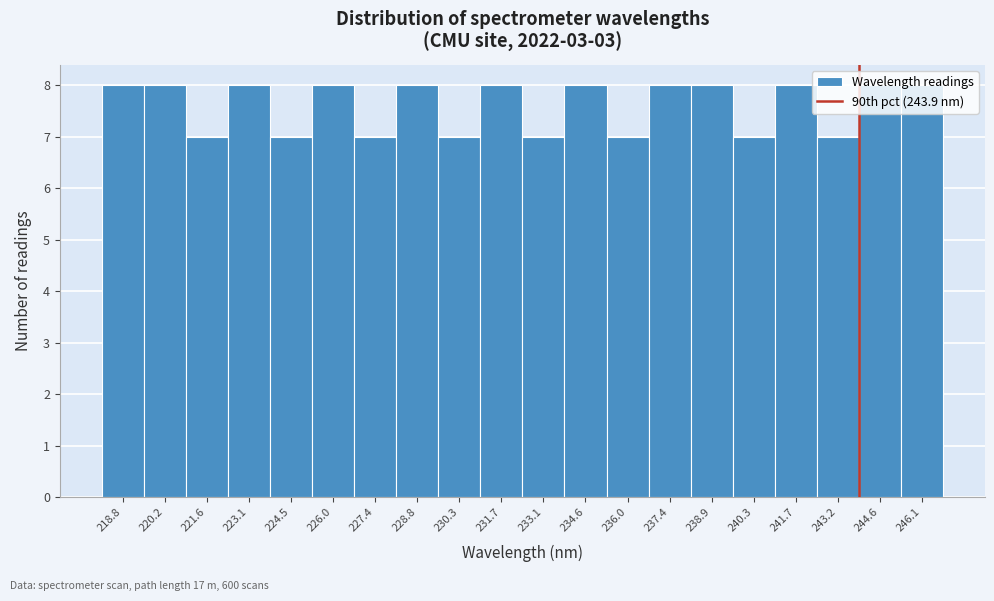

Reading left to right, transcribe this chart: for each bar, give the range it covers on the x-axis and its height. Neither the bar edges nor the heights are printed on the chart, so give them approximately, as read against the axes.

218.0 to 219.4: 8
219.4 to 221.0: 8
221.0 to 222.4: 7
222.4 to 223.8: 8
223.8 to 225.2: 7
225.2 to 226.6: 8
226.6 to 228.2: 7
228.2 to 229.6: 8
229.6 to 231.0: 7
231.0 to 232.4: 8
232.4 to 233.8: 7
233.8 to 235.2: 8
235.2 to 236.8: 7
236.8 to 238.2: 8
238.2 to 239.6: 8
239.6 to 241.0: 7
241.0 to 242.4: 8
242.4 to 244.0: 7
244.0 to 245.4: 8
245.4 to 246.8: 8